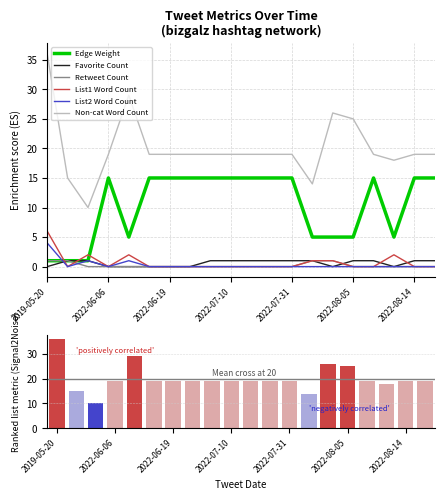

Which series has the largest range (max minus min)?

Non-cat Word Count